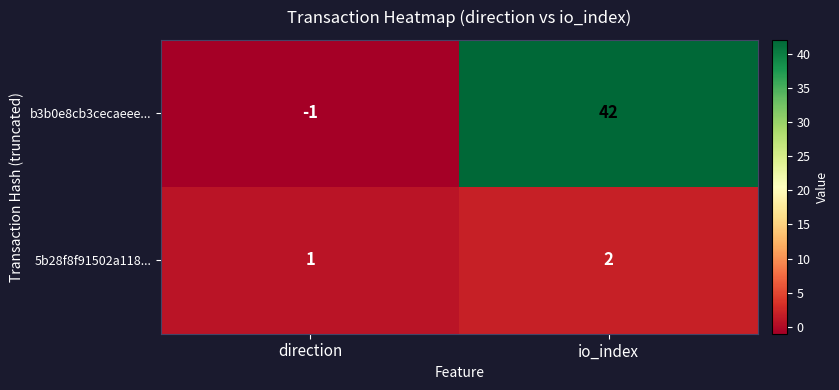

Reading right to left, transcribe all the data shown in this chart.

b3b0e8cb3cecaeee...: io_index=42	direction=-1
5b28f8f91502a118...: io_index=2	direction=1